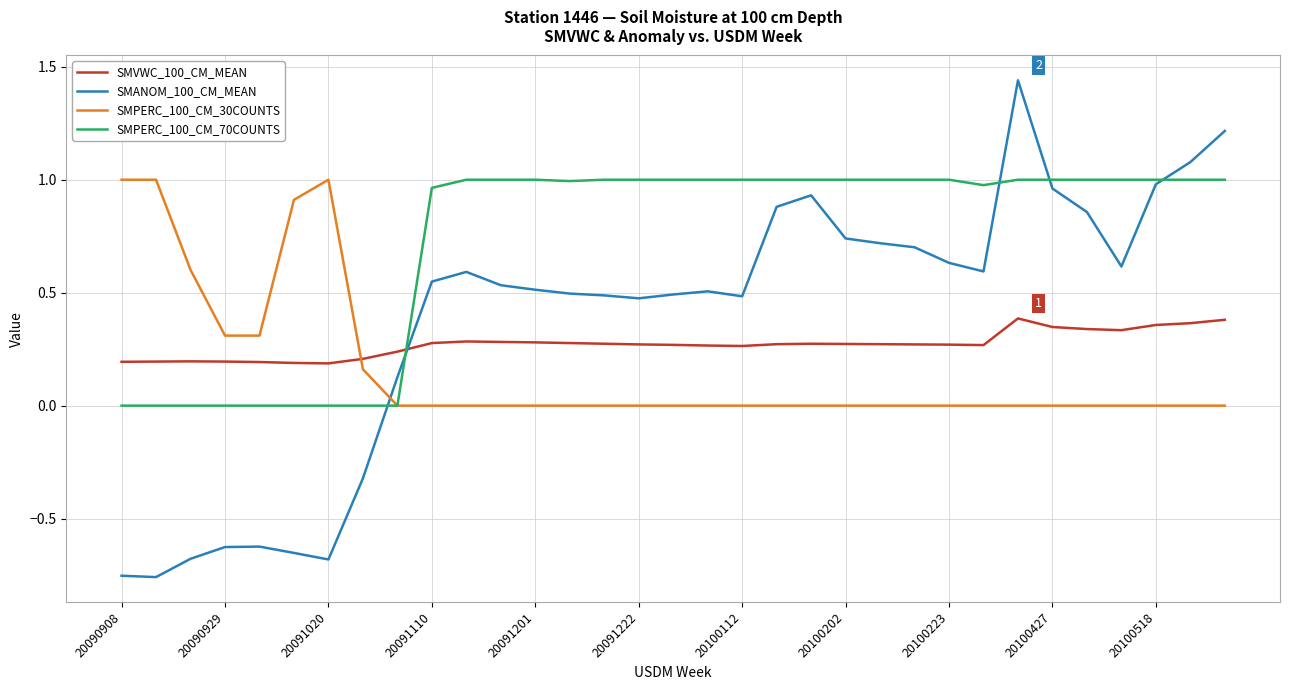

Which series has the largest total across all categories?

SMPERC_100_CM_70COUNTS